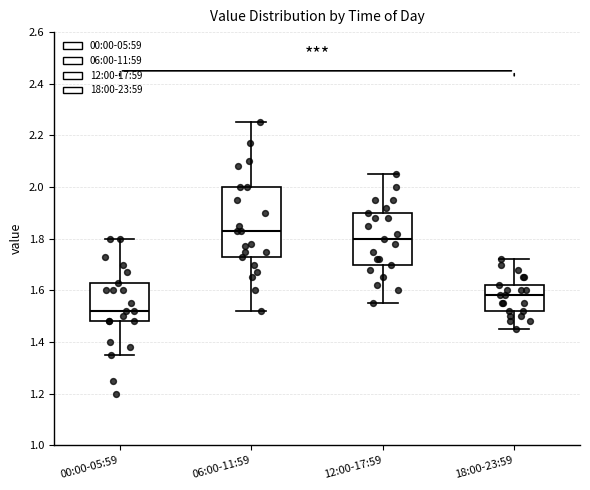

Which box's median line is the highest?

06:00-11:59